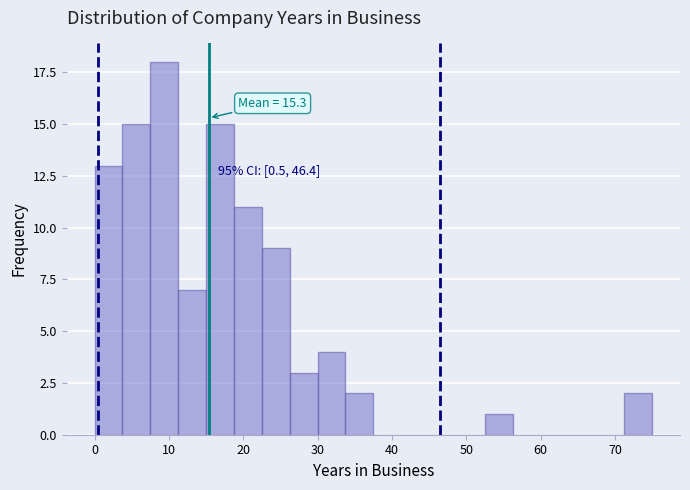

Read against the x-axis, roughly where is the centre of the tallest bar?

9